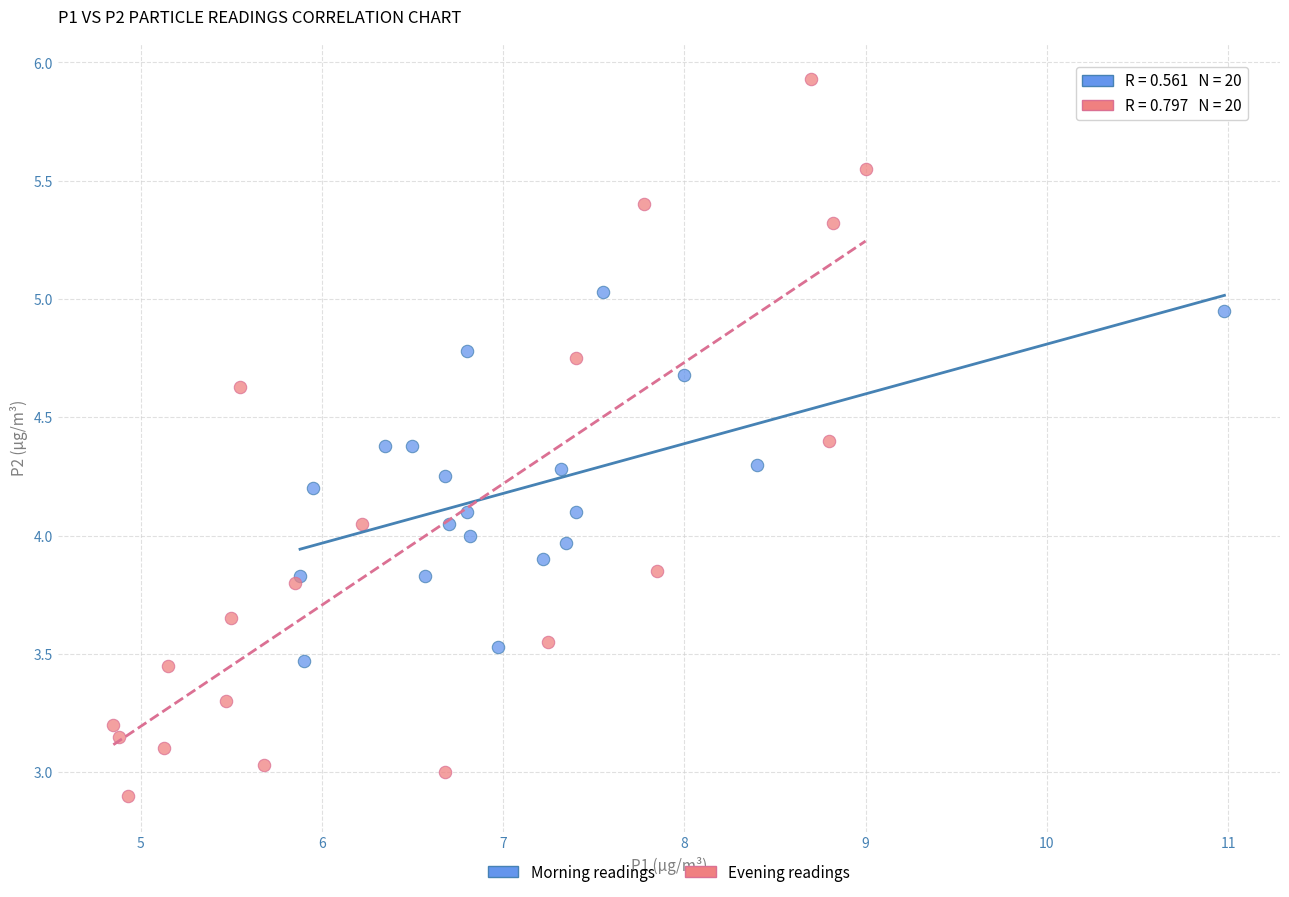

Which series has the largest Y range (max minus min)?

Evening readings